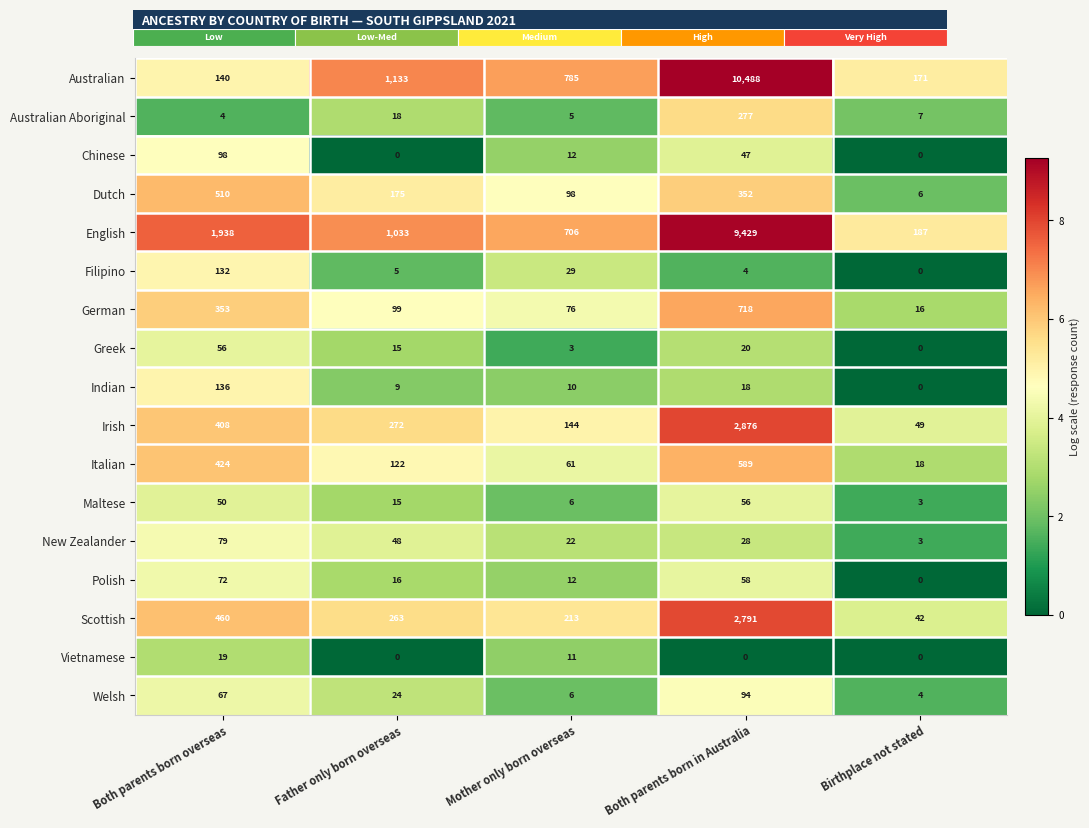

At which label is Australian Aboriginal closest to 140?

Father only born overseas